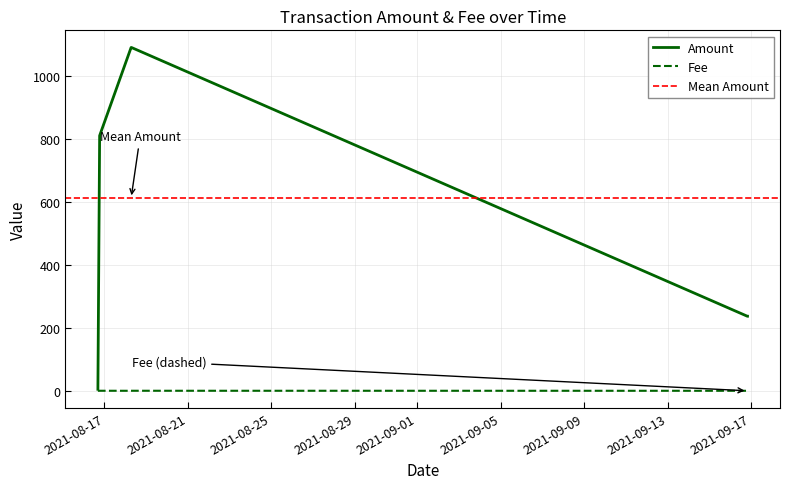

What is the sum of the Amount values at 2021-09-16 19:36 and 2021-08-18 07:09?

1325.9